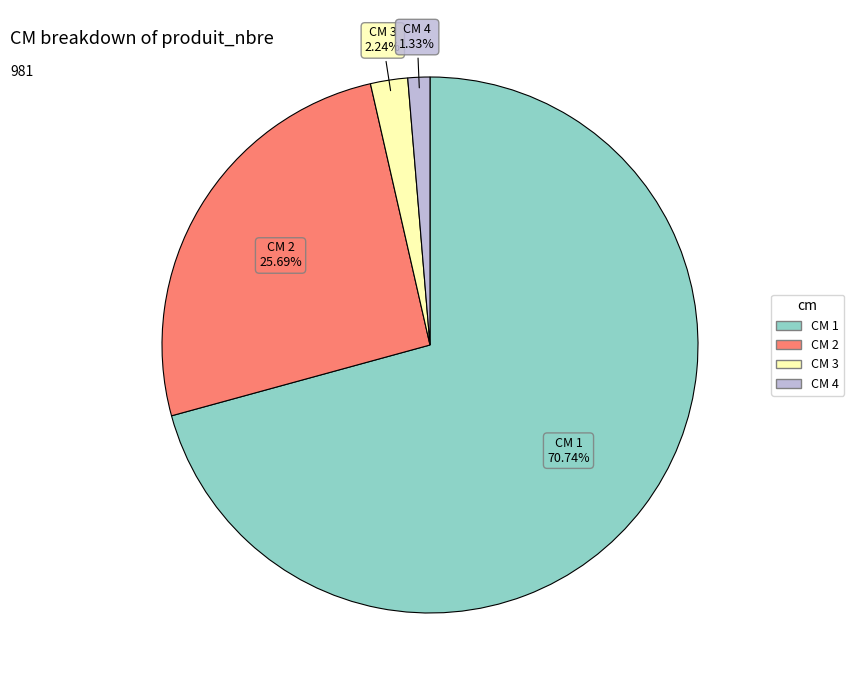

Is there any slice that represents more than half of the pie?

Yes